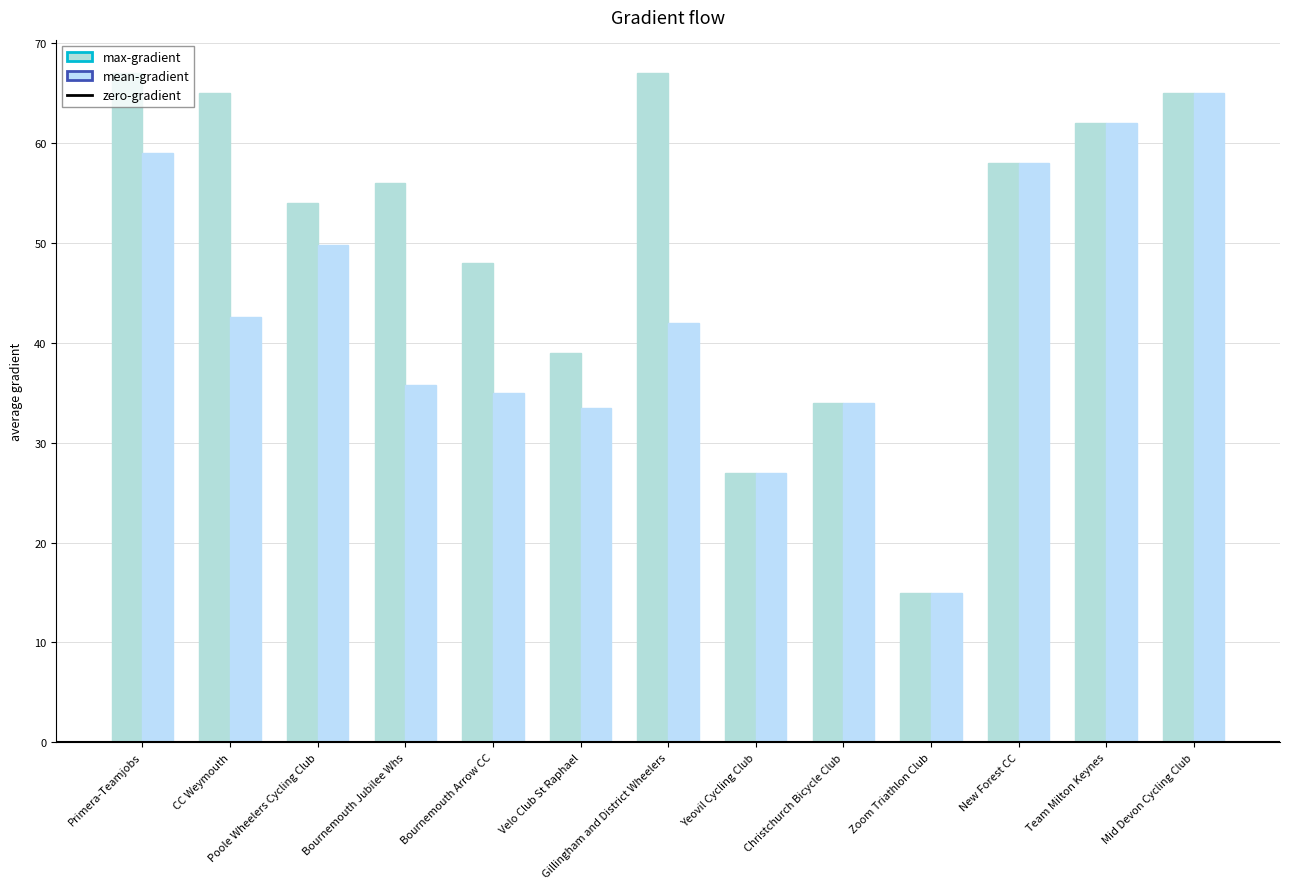

Count the number of data series in this chart.

2